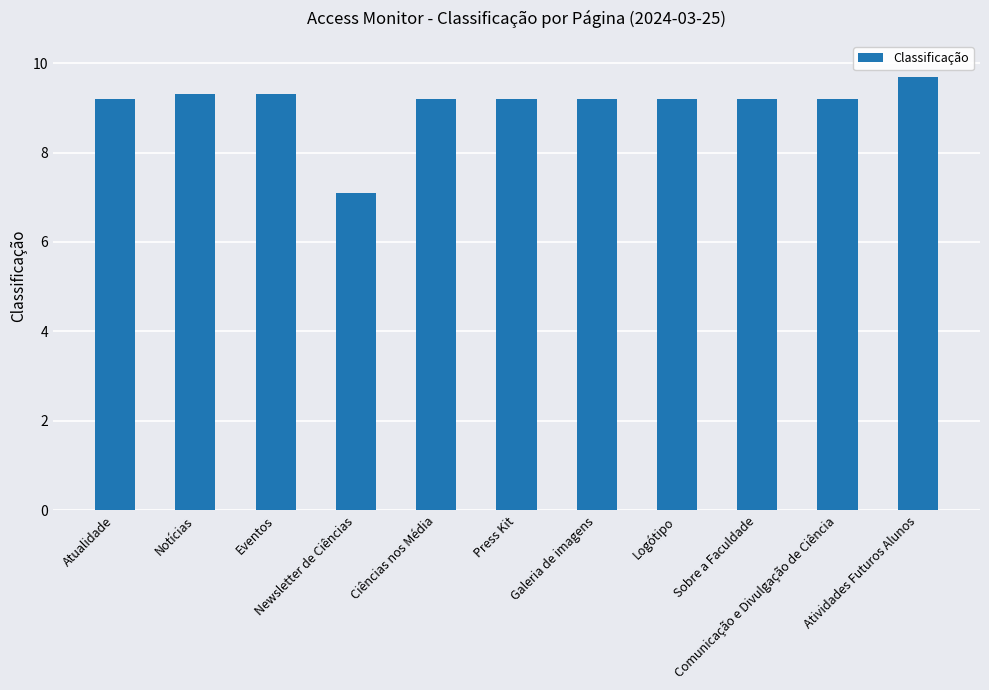

What position from the right is Comunicação e Divulgação de Ciência?

2